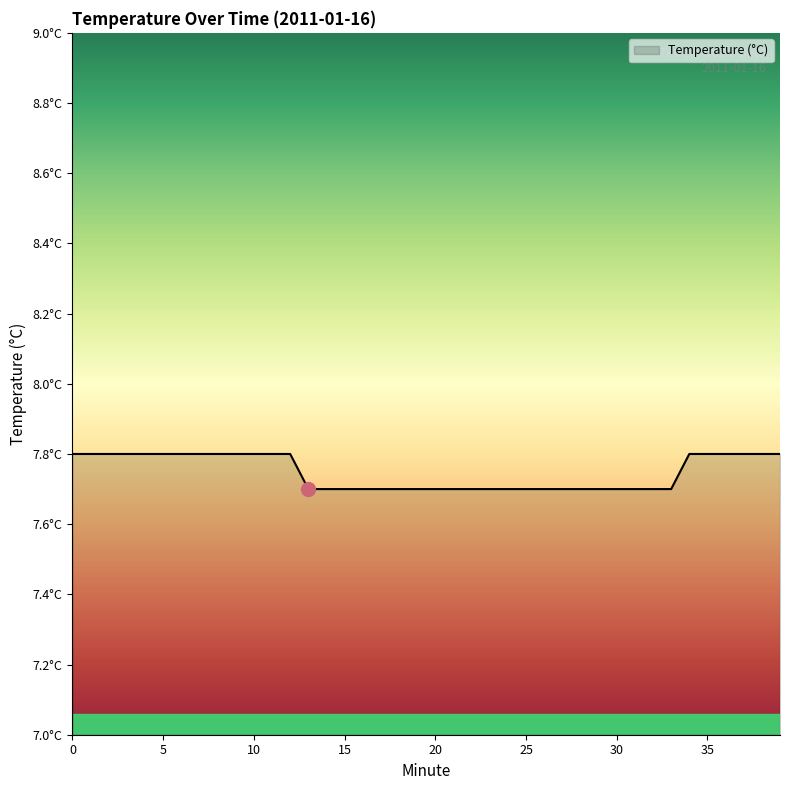

What is the value of the 23rd point from the left?

7.7